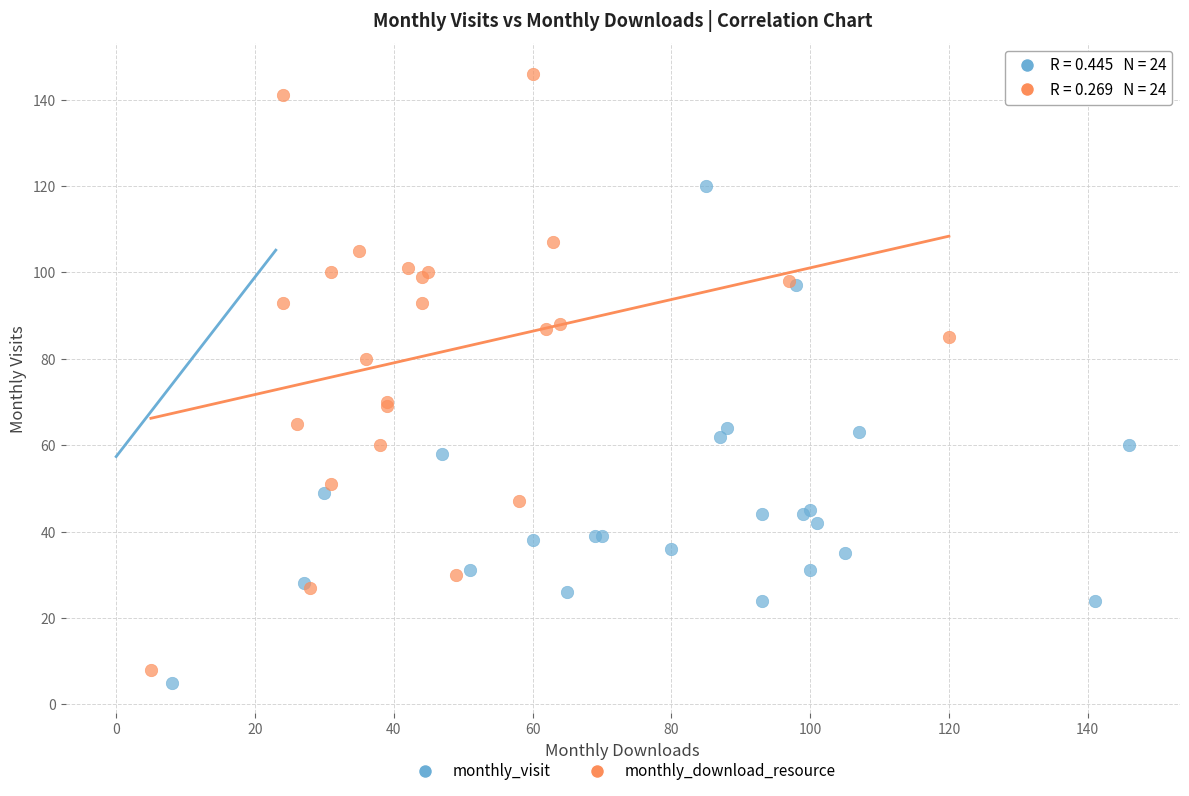

Which series has the widest spread of Y values?

monthly_download_resource